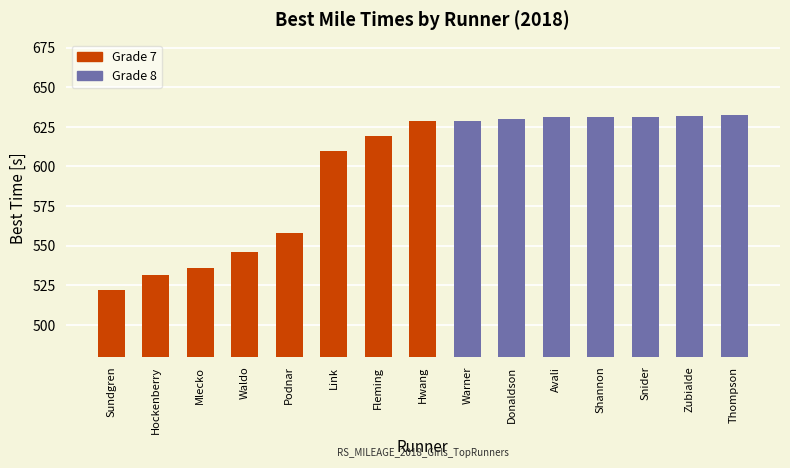

How many values are below 628?

7